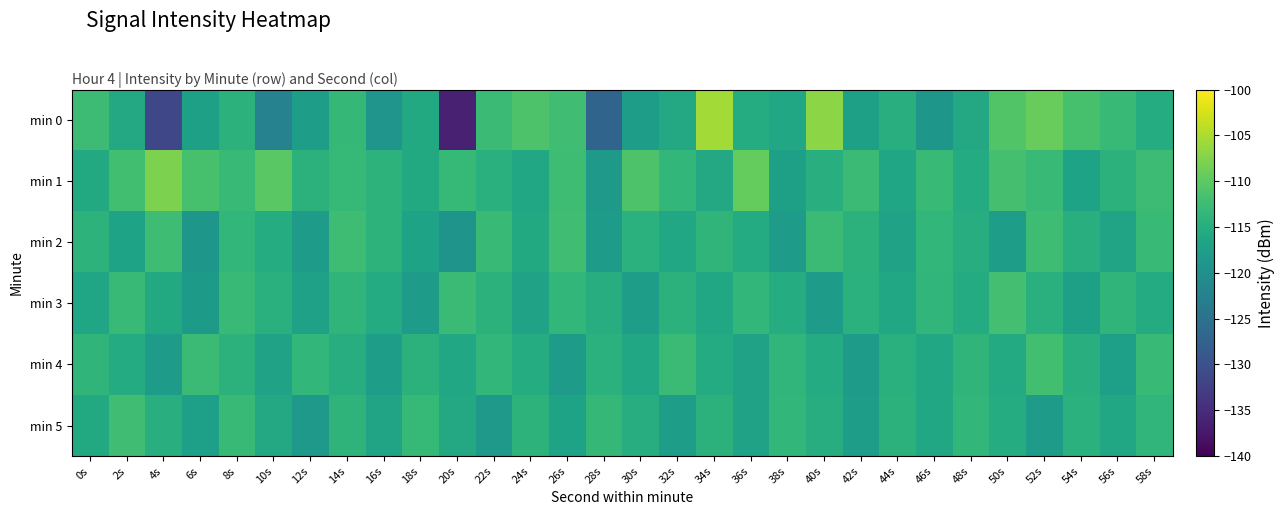

Count the number of categories in the chart.

30